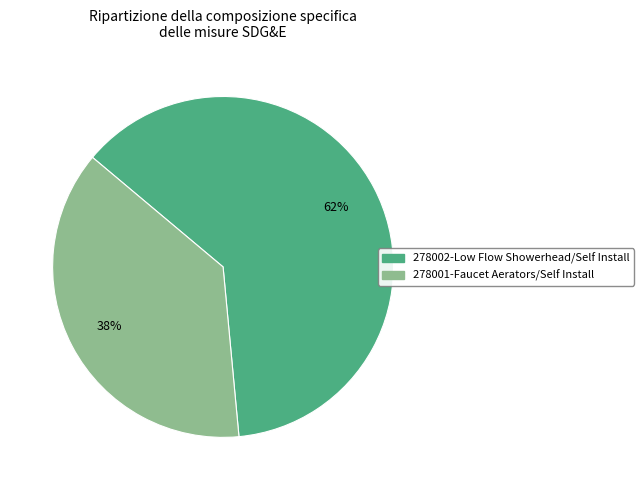

To the nearest percent, what is the average slice percentage?

50%